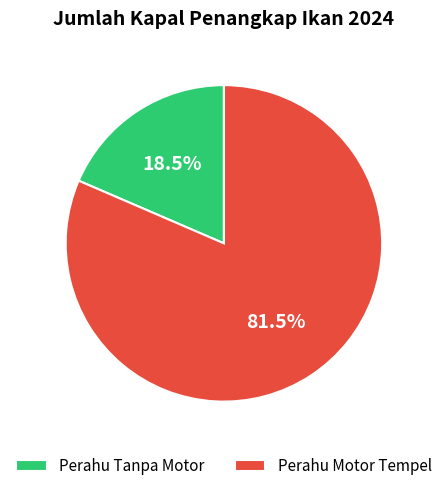

What is the majority slice?

Perahu Motor Tempel